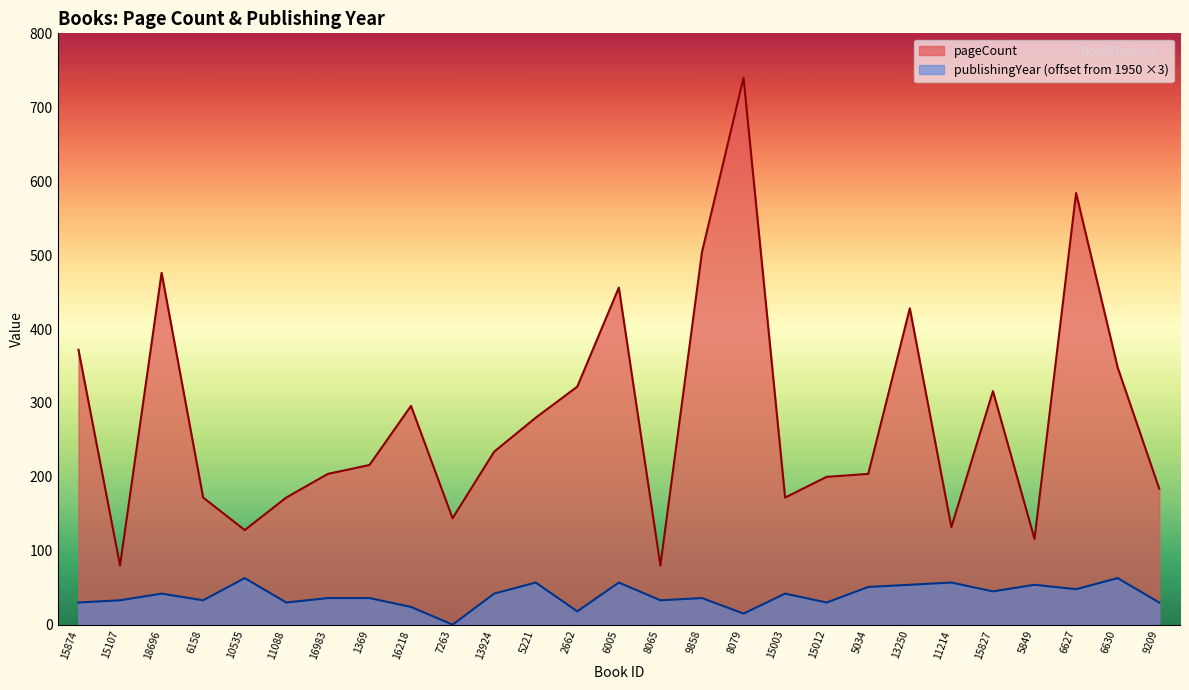

What is the difference between the second highest and minimum values?

504